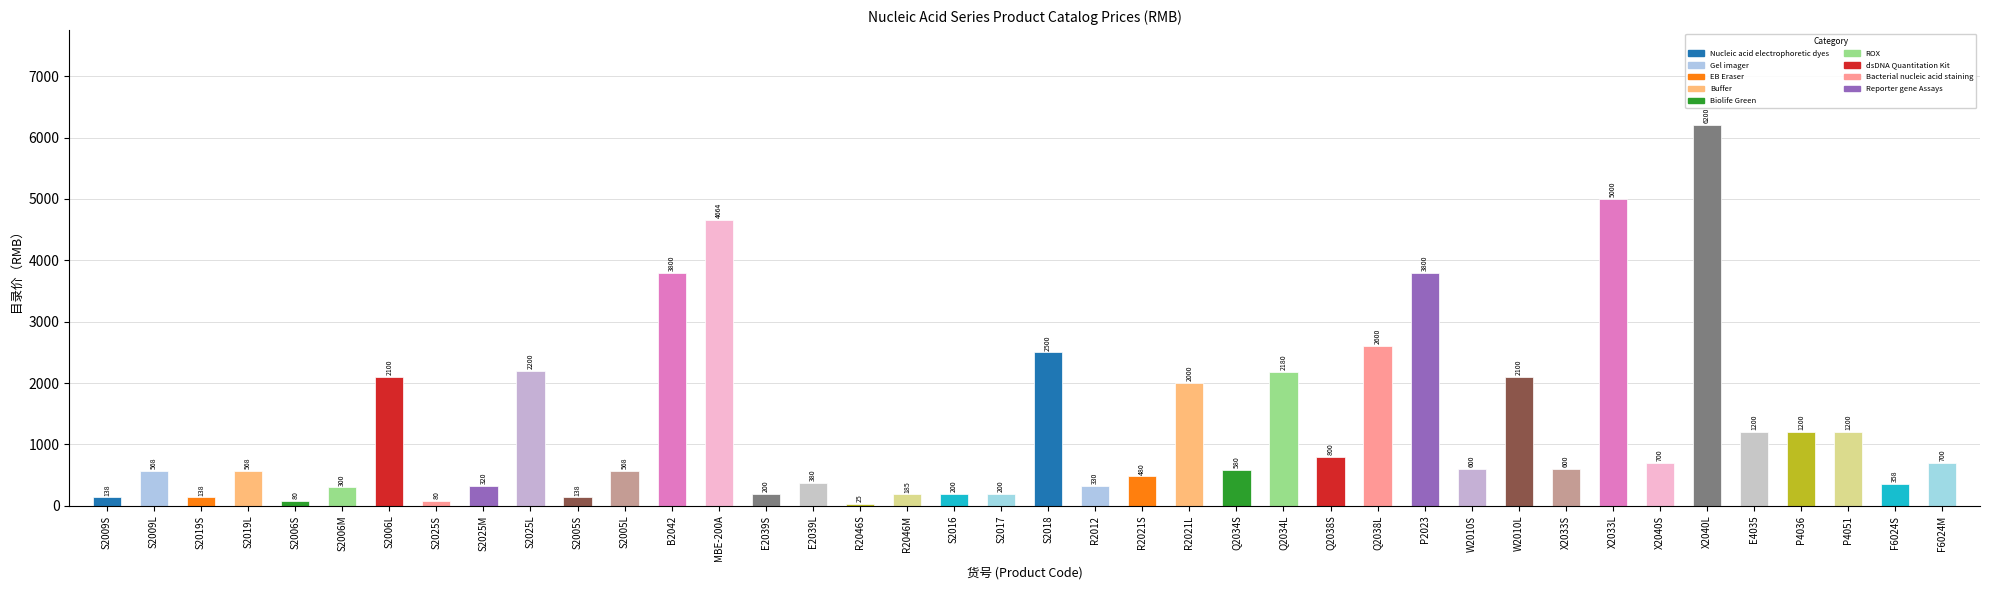

Which has a higher value, P4051 or S2009L?

P4051